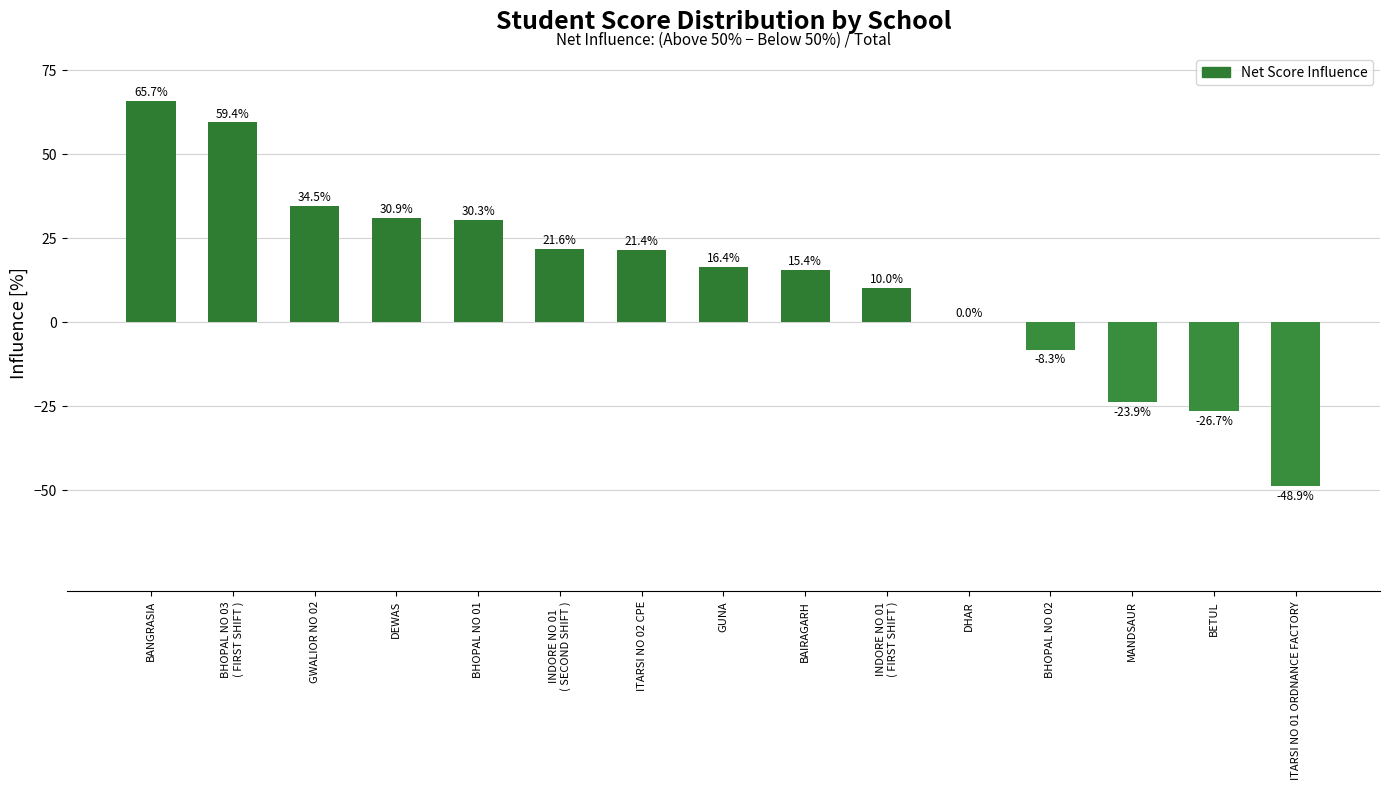

Reading right to left, transcribe all the data shown in this chart.

ITARSI NO 01 ORDNANCE FACTORY=-48.9	BETUL=-26.7	MANDSAUR=-23.9	BHOPAL NO 02=-8.3	DHAR=0.0	INDORE NO 01
( FIRST SHIFT )=10.0	BAIRAGARH=15.4	GUNA=16.4	ITARSI NO 02 CPE=21.4	INDORE NO 01
( SECOND SHIFT )=21.6	BHOPAL NO 01=30.3	DEWAS=30.9	GWALIOR NO 02=34.5	BHOPAL NO 03
( FIRST SHIFT )=59.4	BANGRASIA=65.7